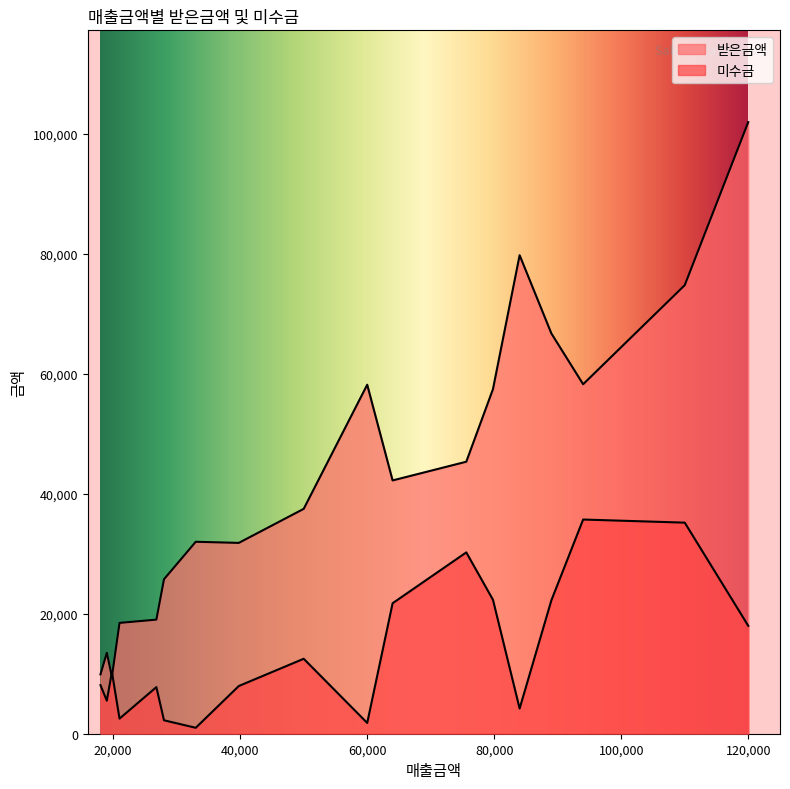

Which series changed the most between 26800 and 19000?

받은금액